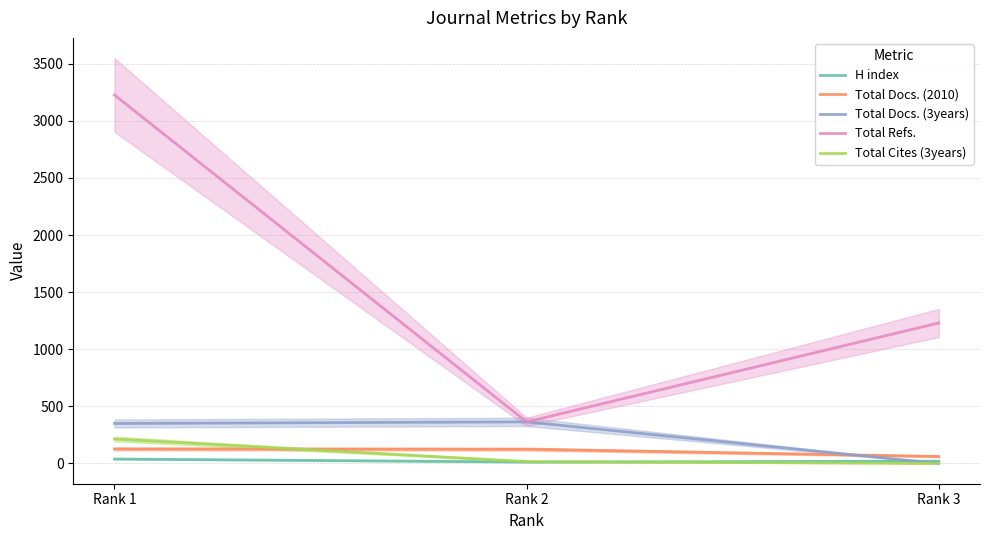

How many series are shown in this chart?

5